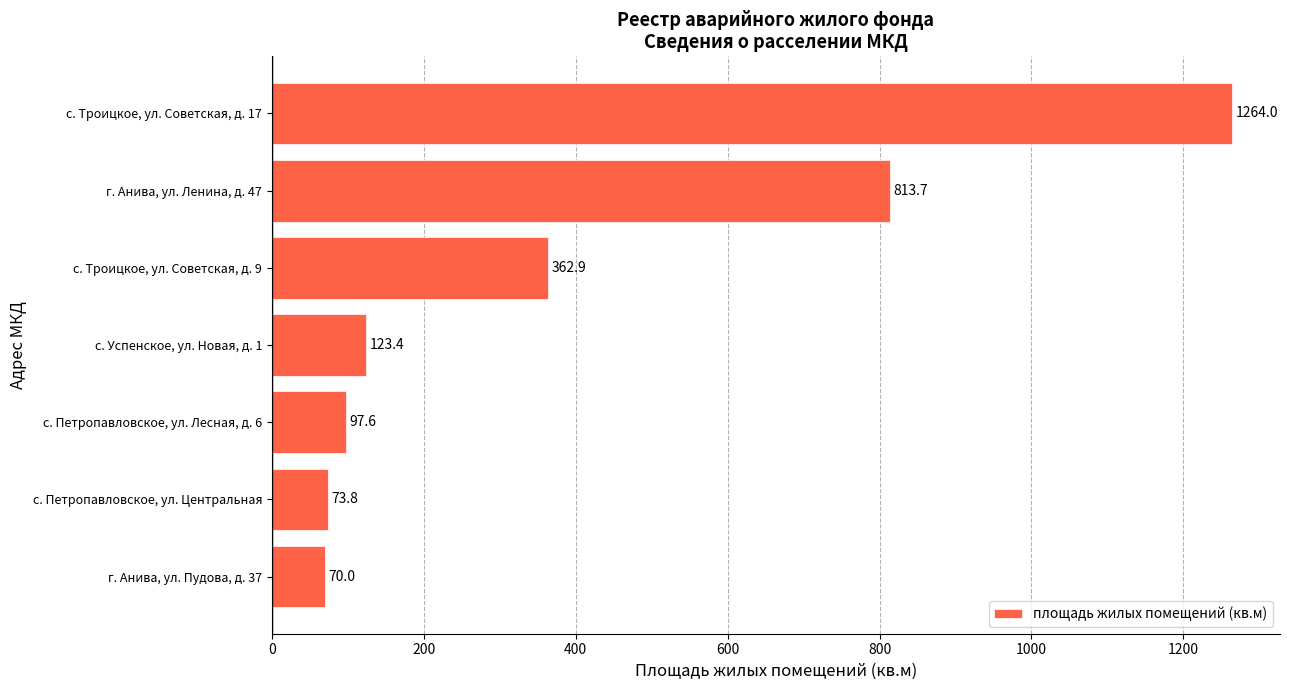

How many data points does each series have?

7